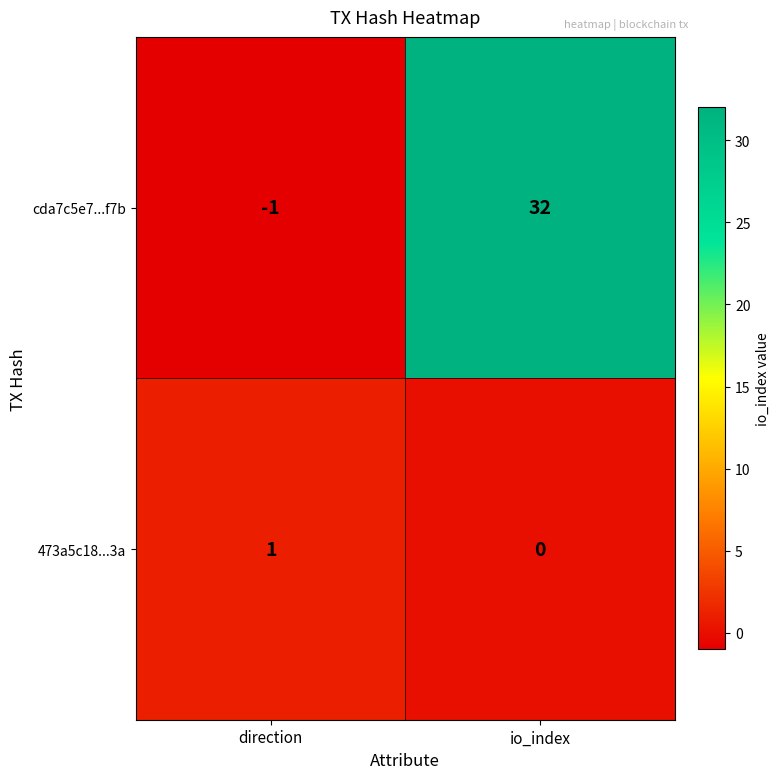

What is the total value across all series at io_index?

32